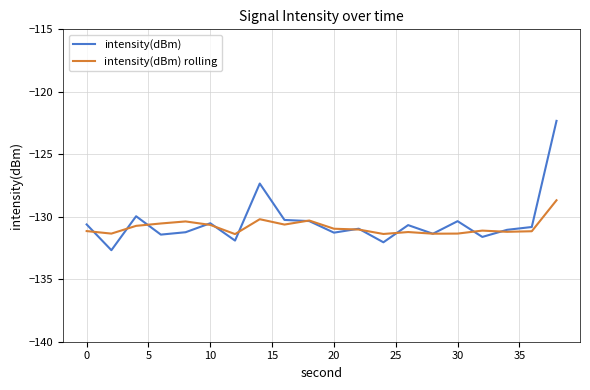

What is the difference between the second highest and second lowest values in the intensity(dBm) rolling series?

1.2